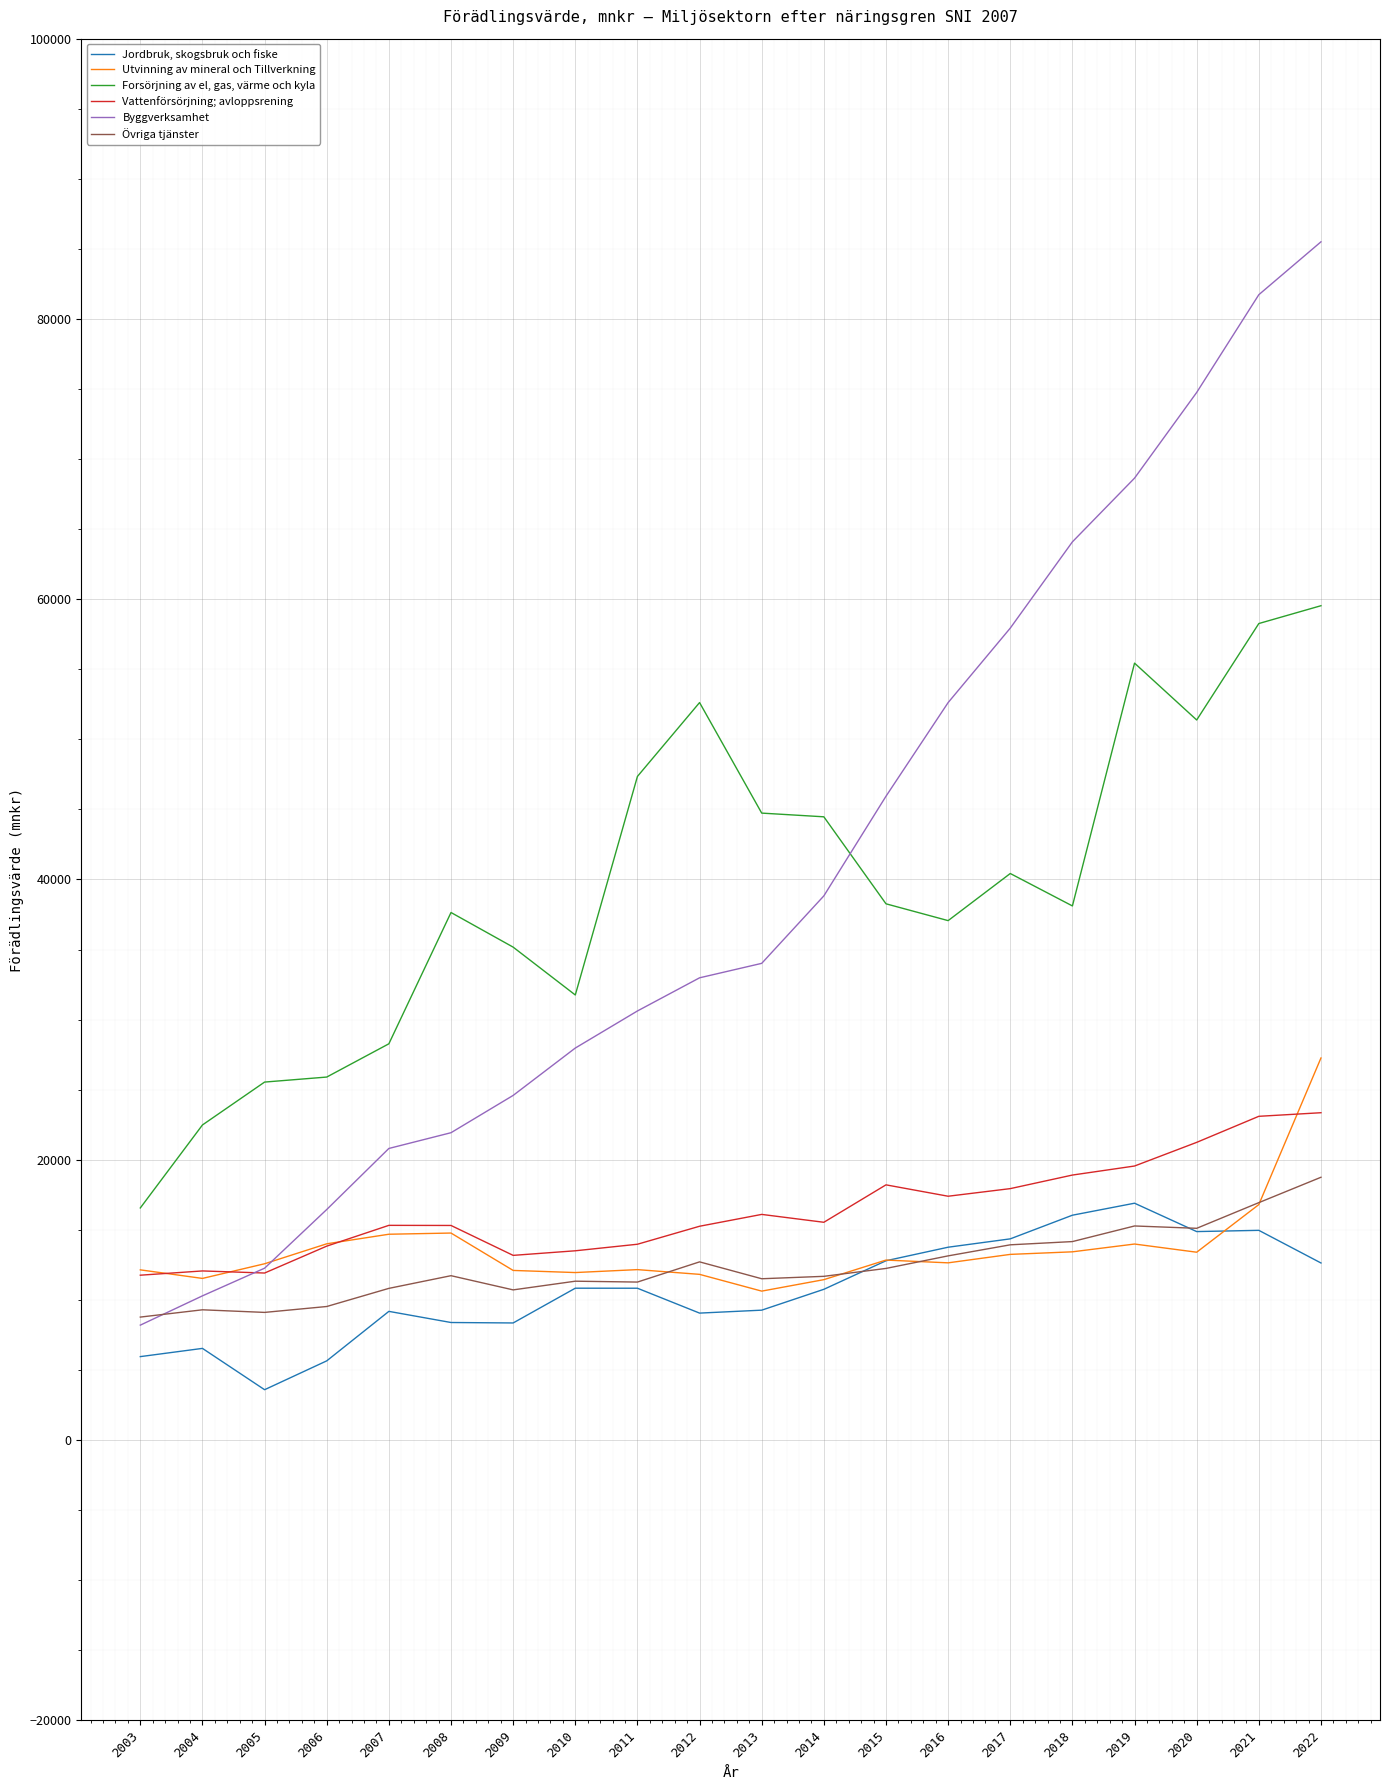

Is it true that Vattenförsörjning; avloppsrening equals 24699 at 2017?

False